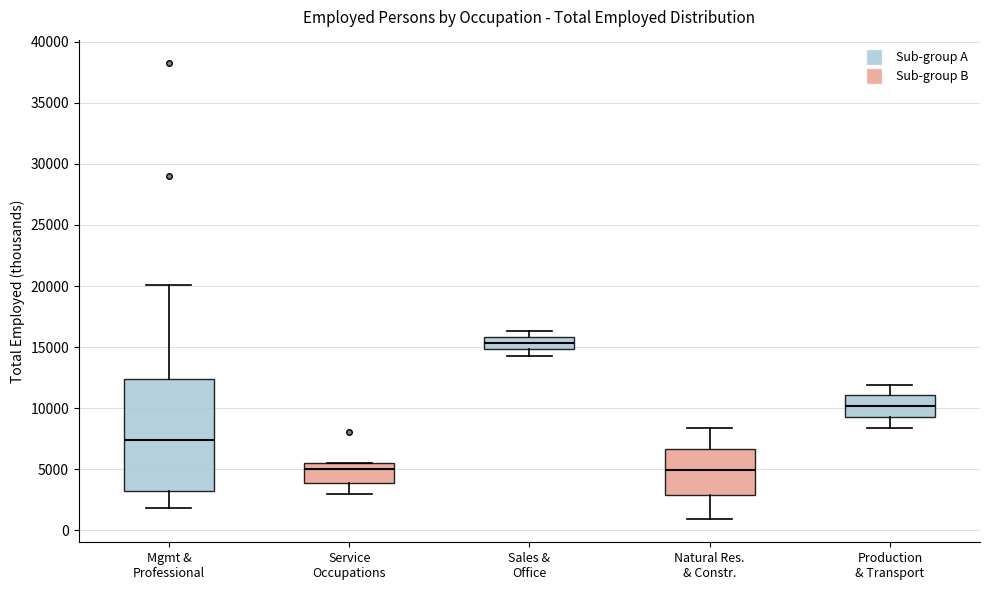

Where is the upper edge of the box for Service Occupations on the y-axis? The values are not printed on the chart, so give them approximately, as read against the axis.

5500